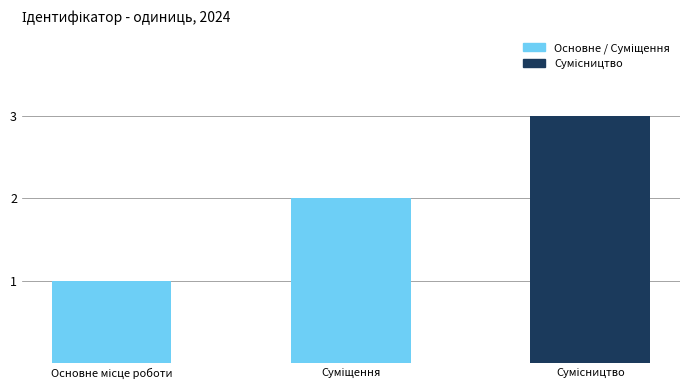

What is the greatest value displayed?

3